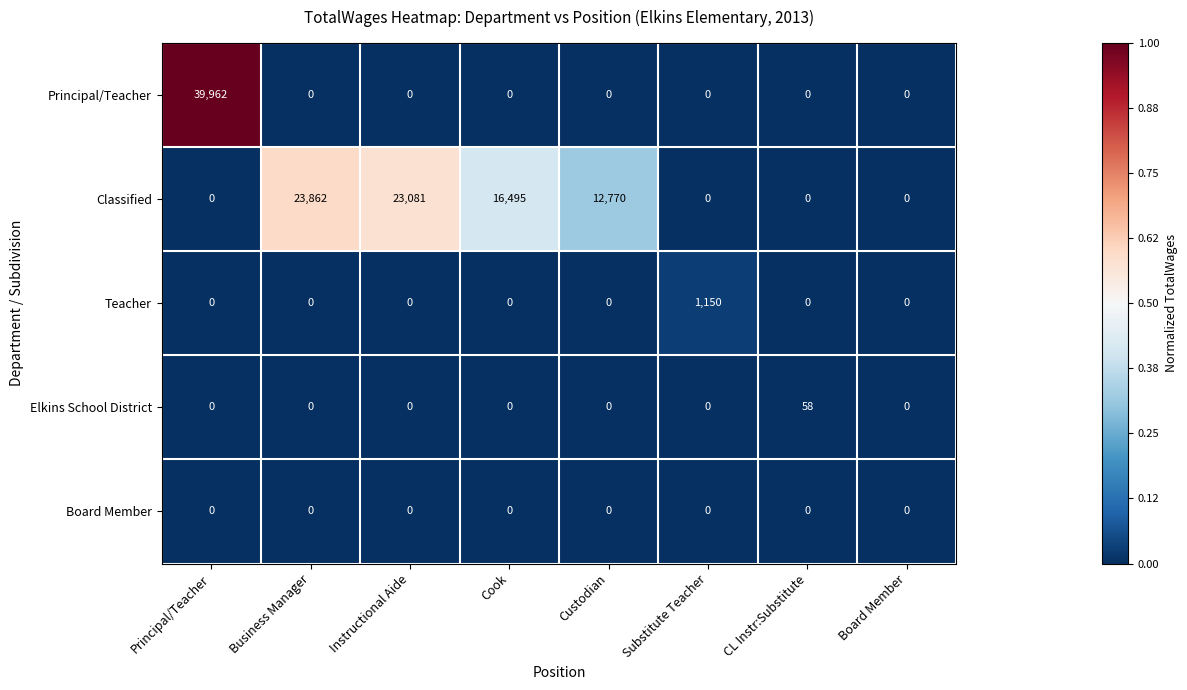

How many categories are shown in the chart?

8